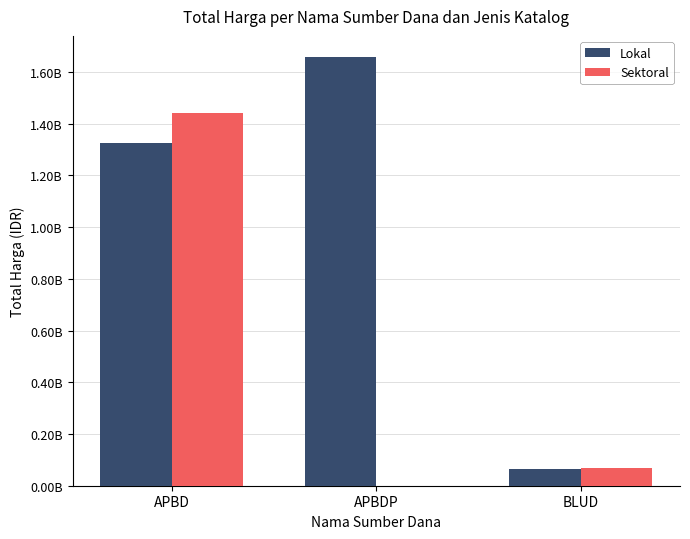

What are all the series names shown in the legend?

Lokal, Sektoral